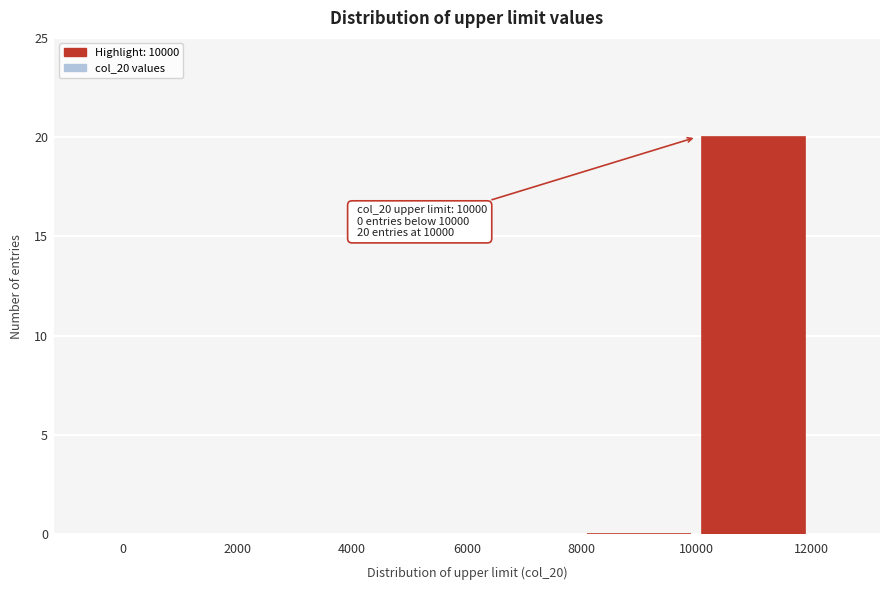

Which range on the x-axis has the tallest bar?

10000 to 12000